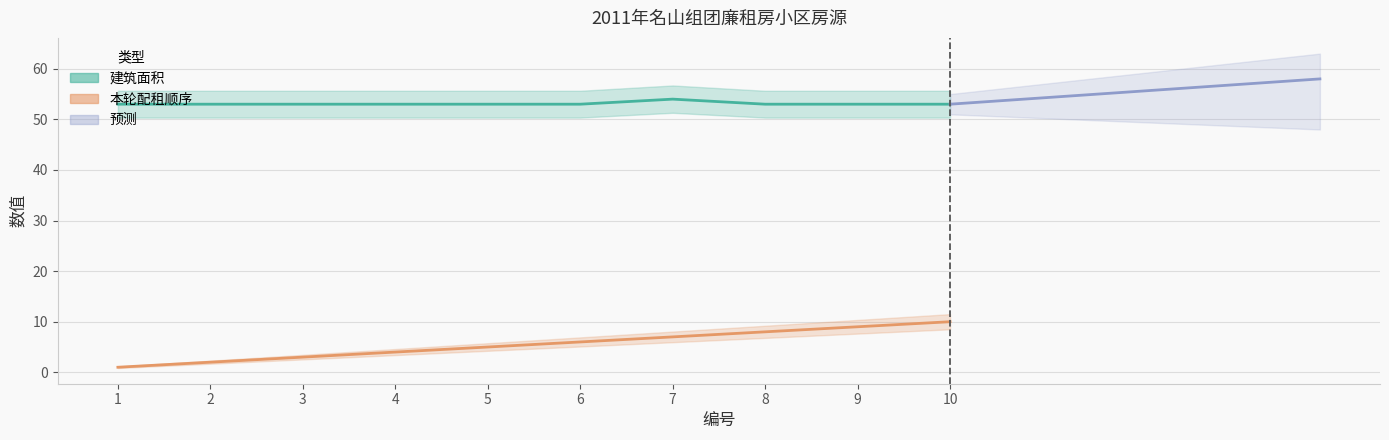

At how many categories does at least one series exceed 13?

10